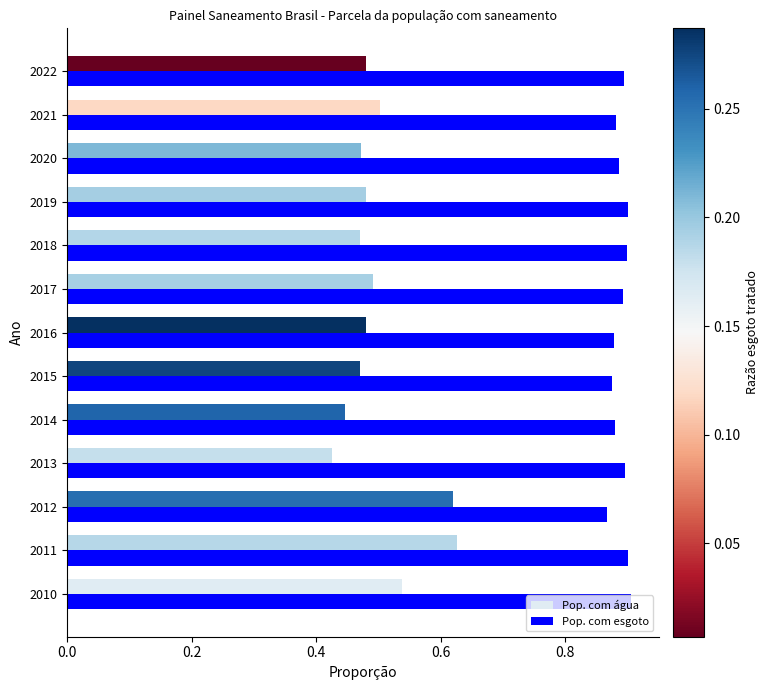

Where is Pop. com esgoto nearest to the value 0?

2012